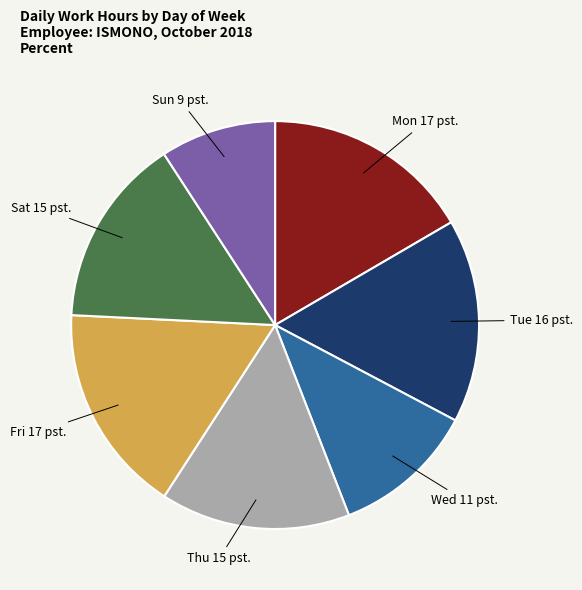

What is the smallest slice in the pie chart?

Sun